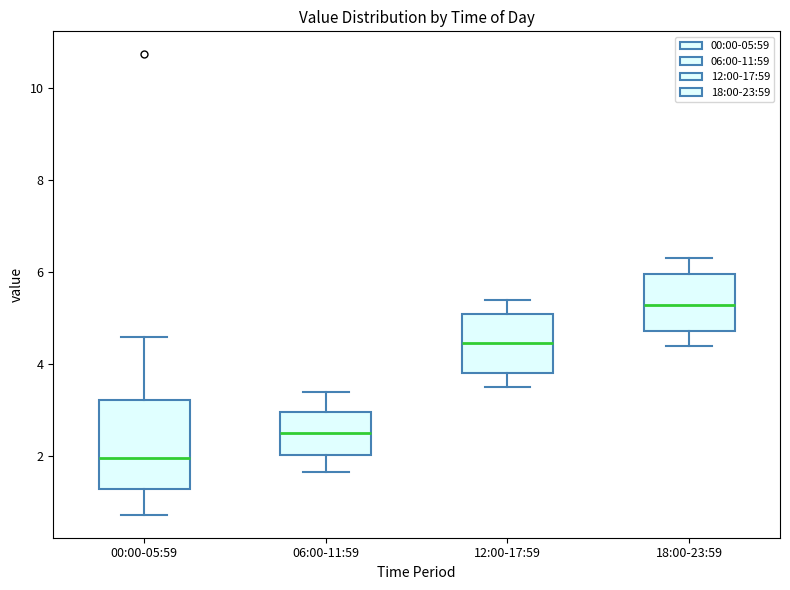

Comparing the boxes themselves (not the whiskers), which one is the tallest?

00:00-05:59